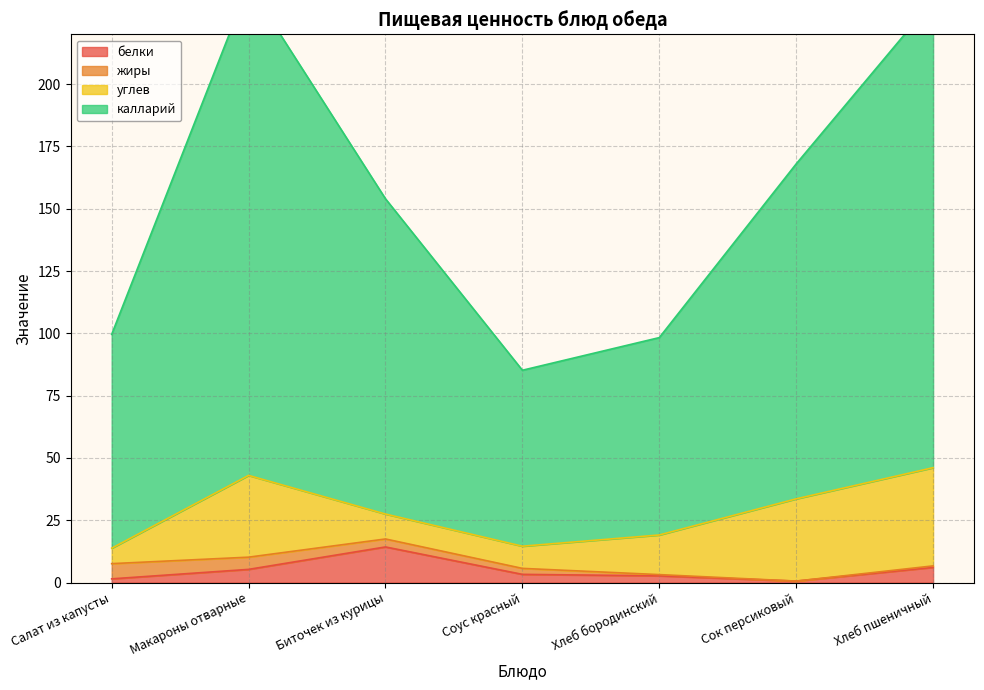

How many interior local peaks does the белки series have?

1